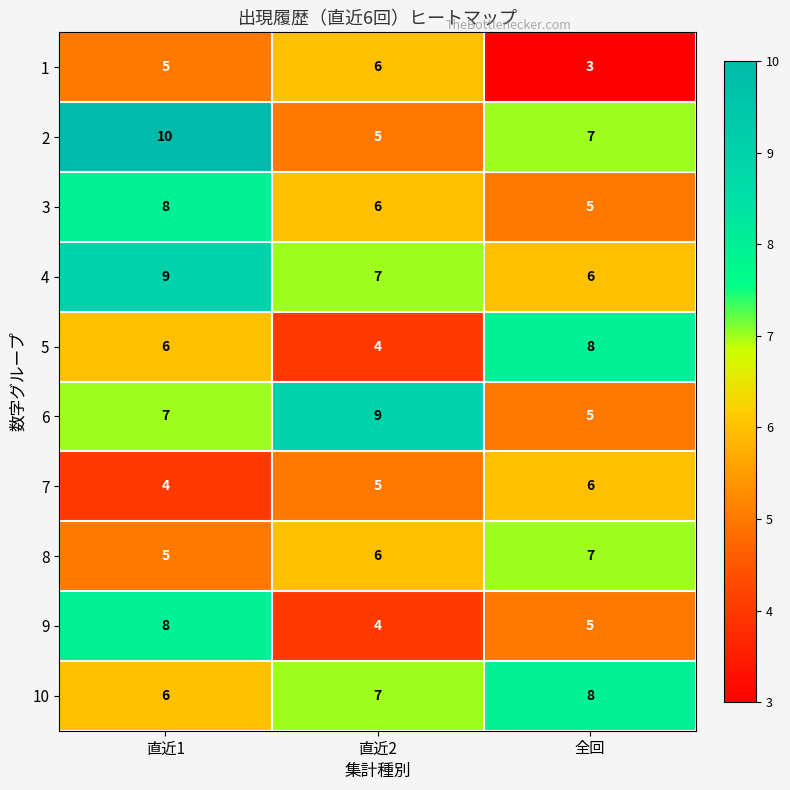

What is the spread (max minus min) of values at 全回?

5